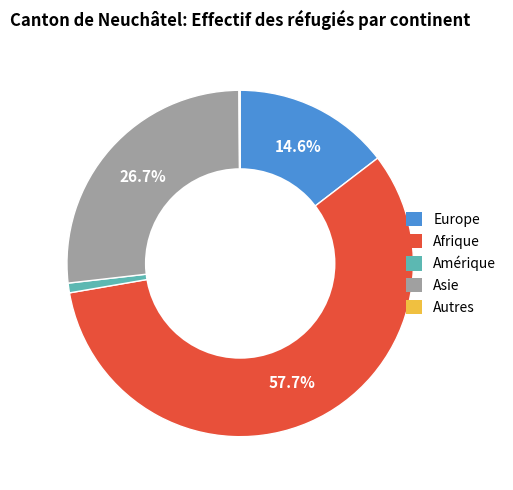

To the nearest percent, what percentage of the pie is Amérique?

1%